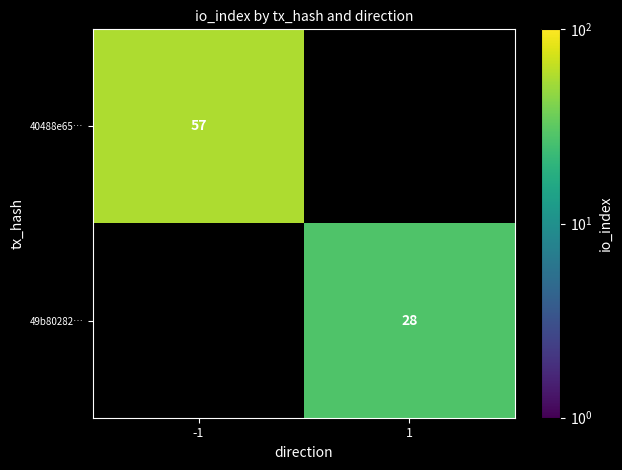

At how many categories does at least one series exceed 49?

1